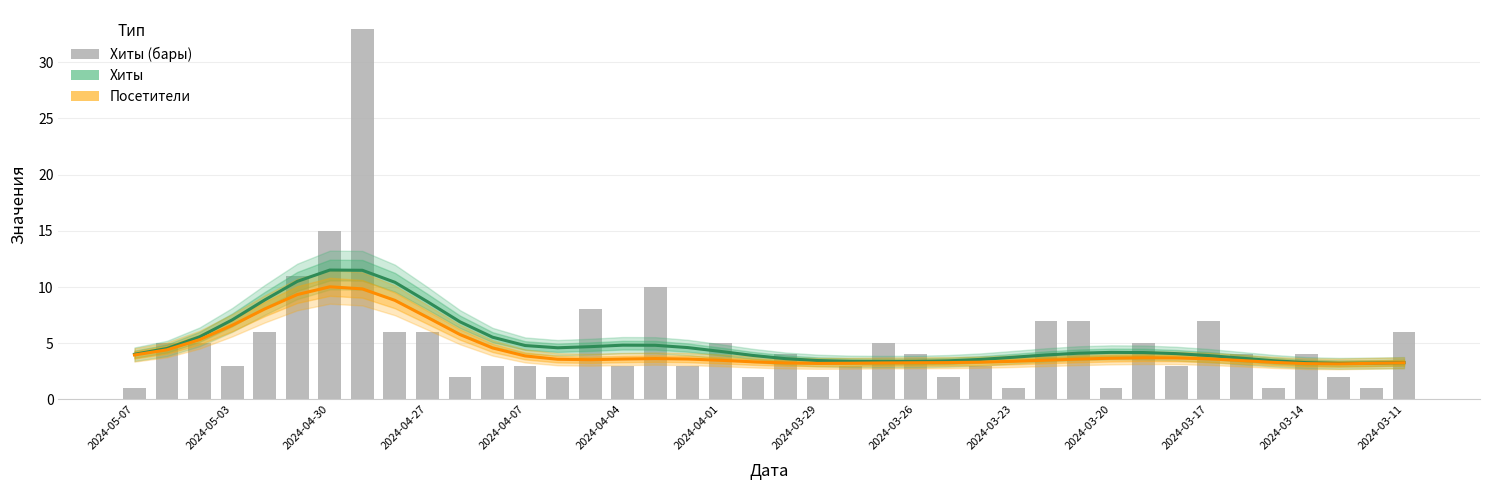

Which has a higher value, 2024-03-17 or 16?

2024-03-17